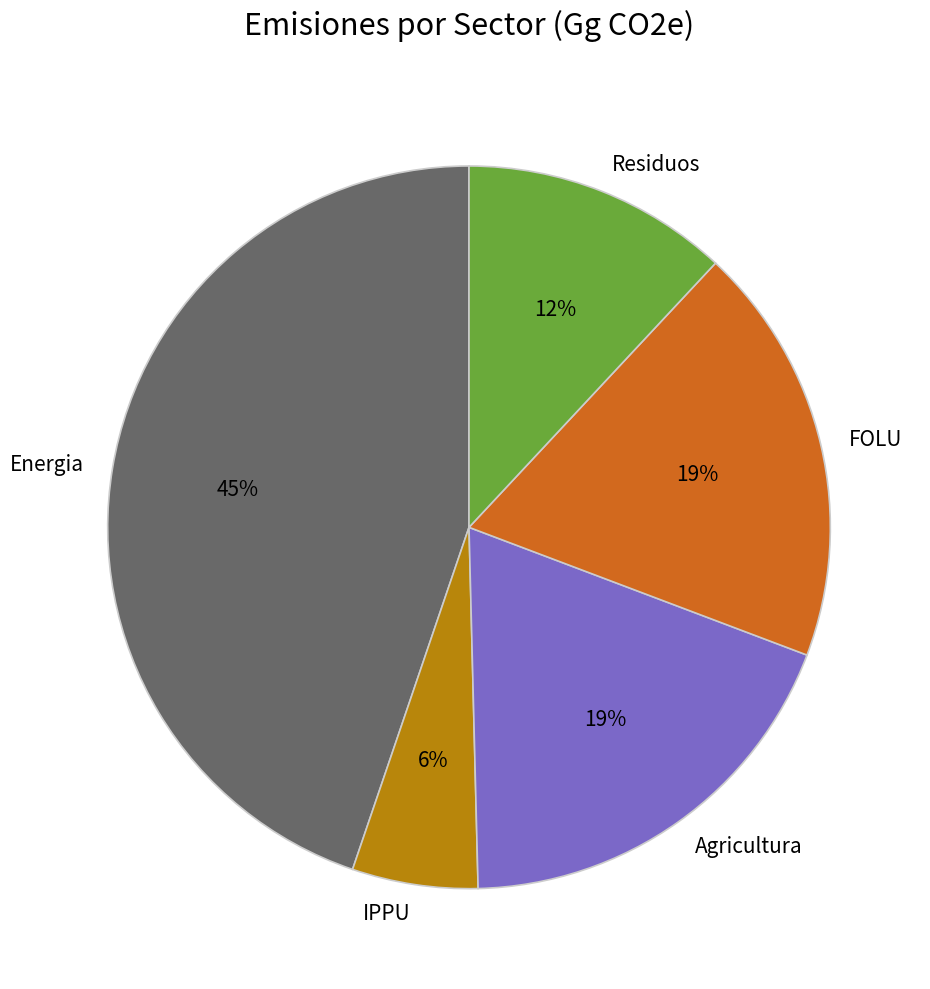

Do Residuos and Agricultura together represent more than half of the pie?

No